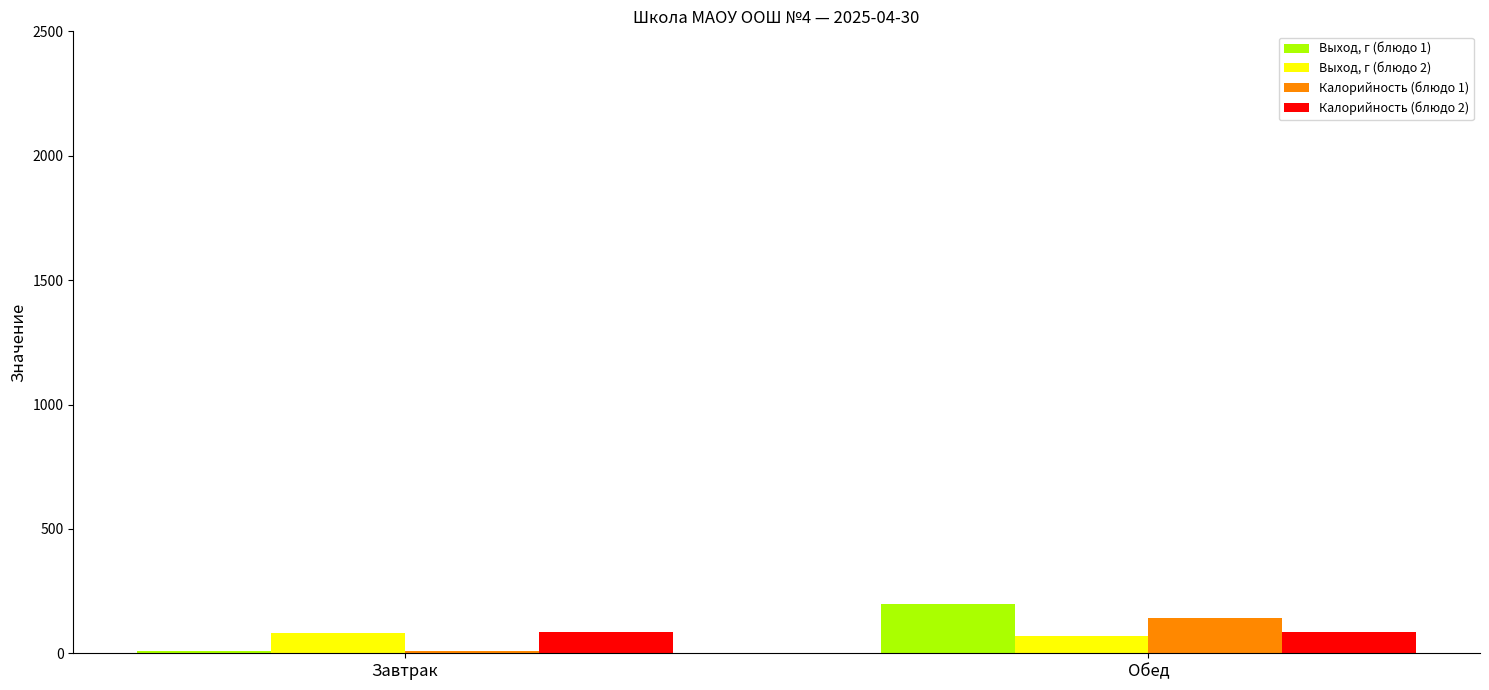

List the series in order of their peak value, lowest first.

Выход, г (блюдо 2), Калорийность (блюдо 2), Калорийность (блюдо 1), Выход, г (блюдо 1)